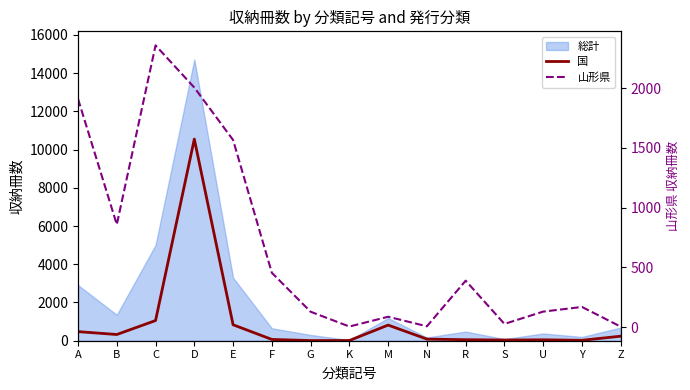

What is the sum of the 山形県 values at A and Z?

1913